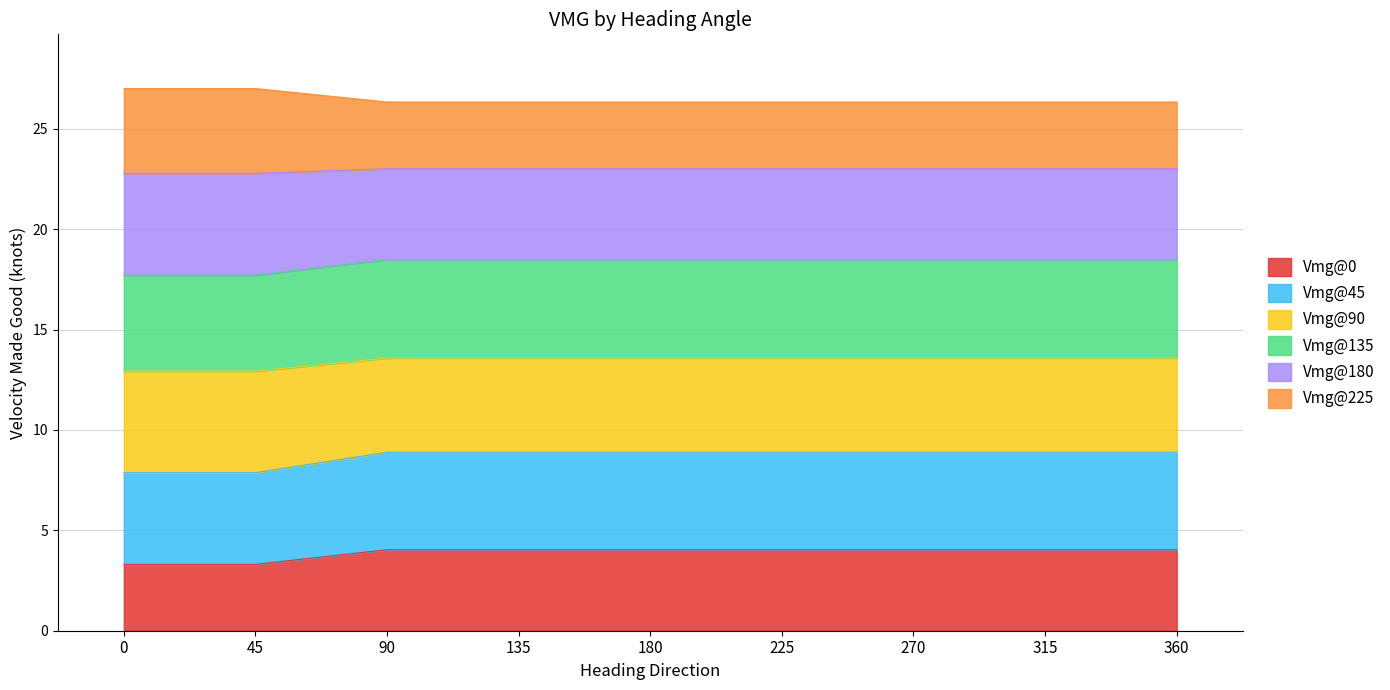

True or false: Vmg@0 has a value of 4.0 at 225.

True